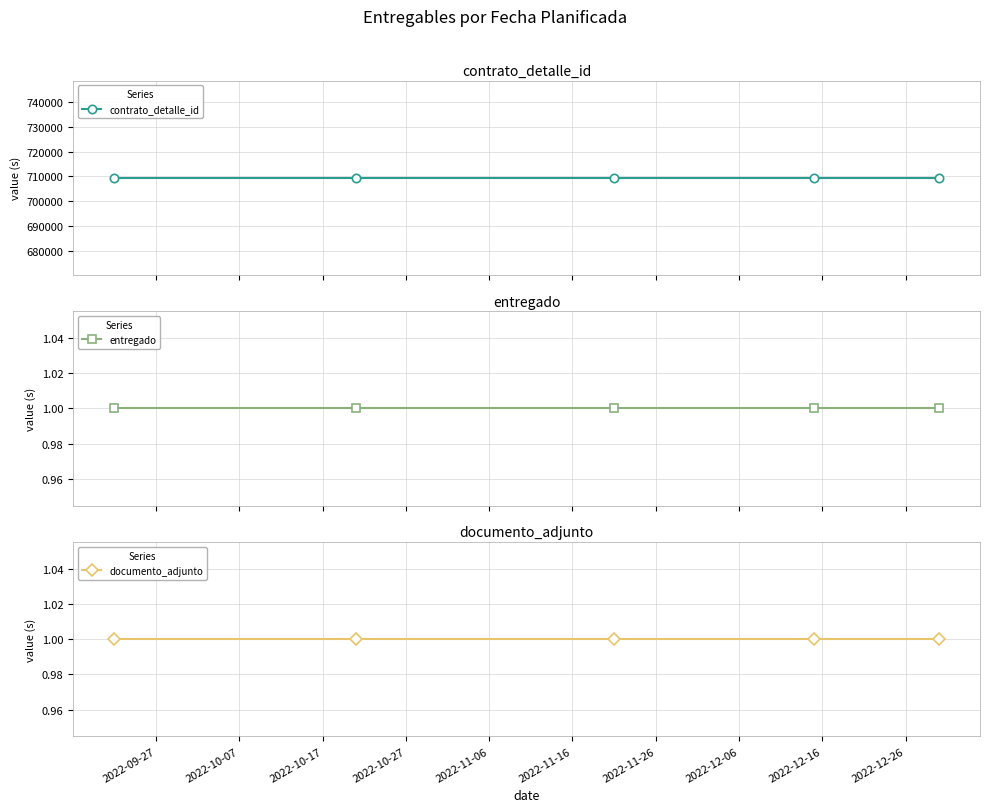

What is the maximum value shown in the chart?

709491